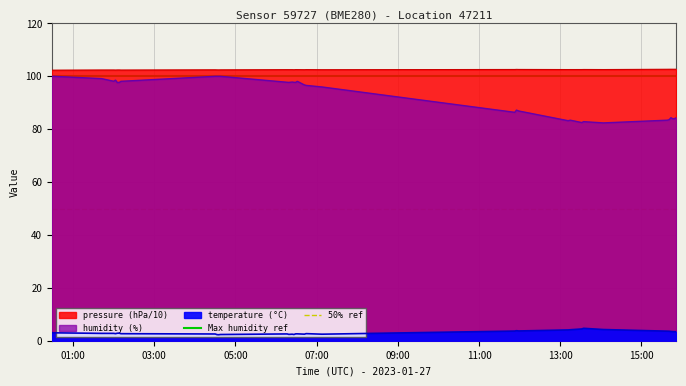

The Max humidity ref series shows 141 at 01:00. True or false?

False